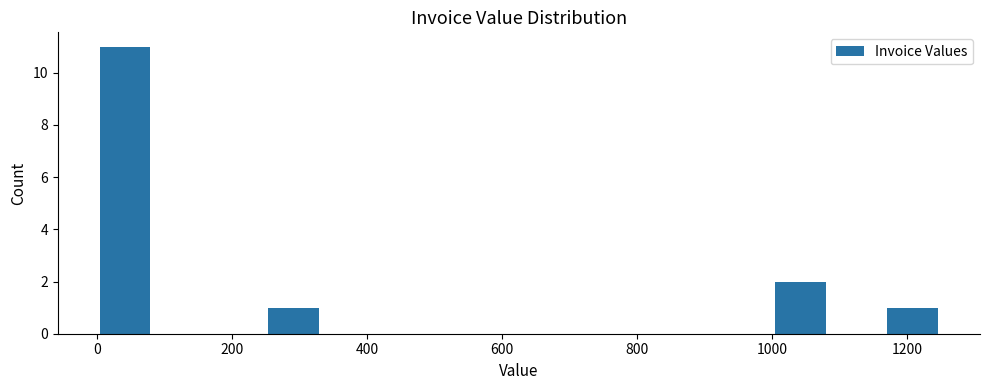

What is the height of the bar covering 1160 to 1260 on the x-axis? Neither the bar edges nor the heights are printed on the chart, so give them approximately, as read against the axes.

1